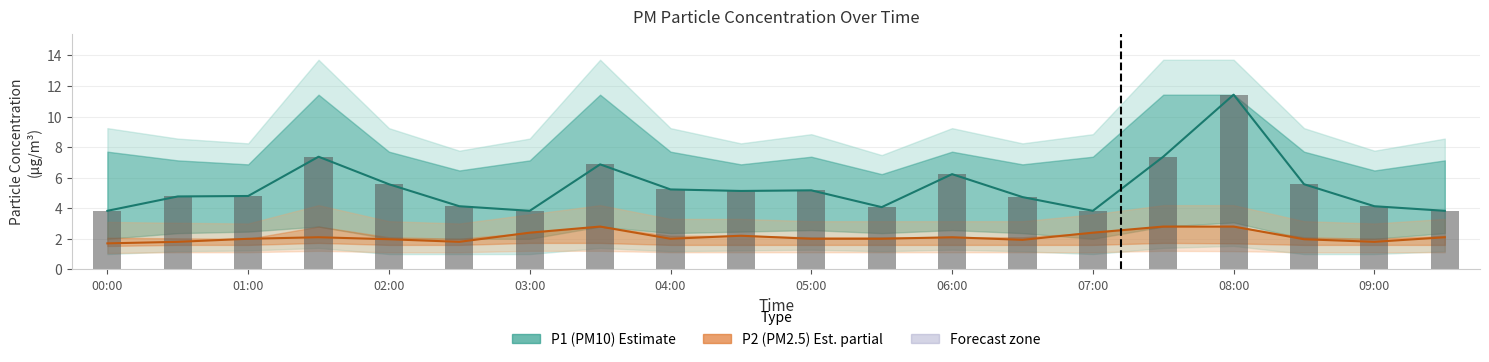

The value of P1 raw readings at 05:00 is 6.2. True or false?

False